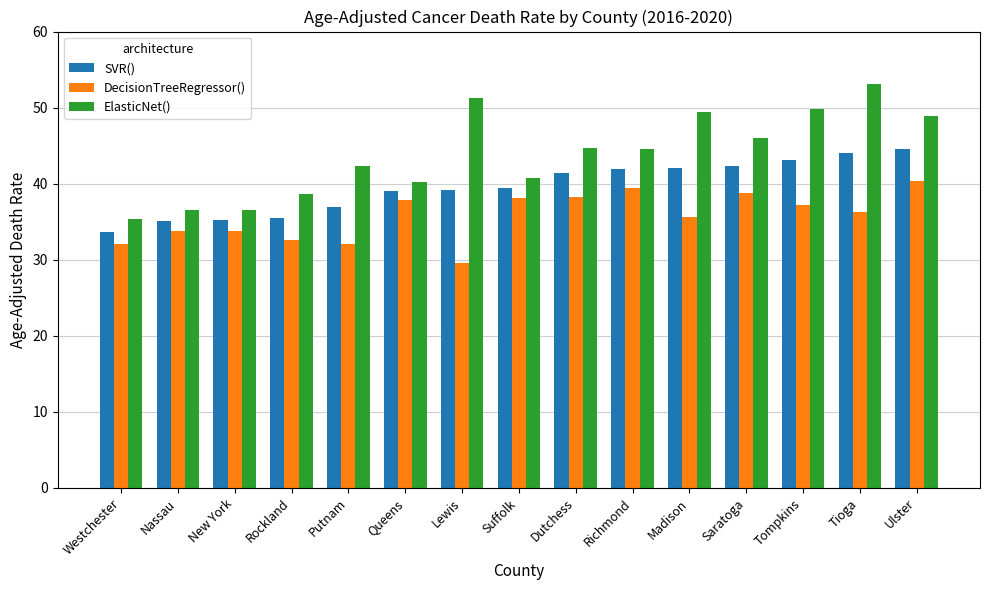

Between Queens and Tioga, which series saw the biggest shift?

ElasticNet()